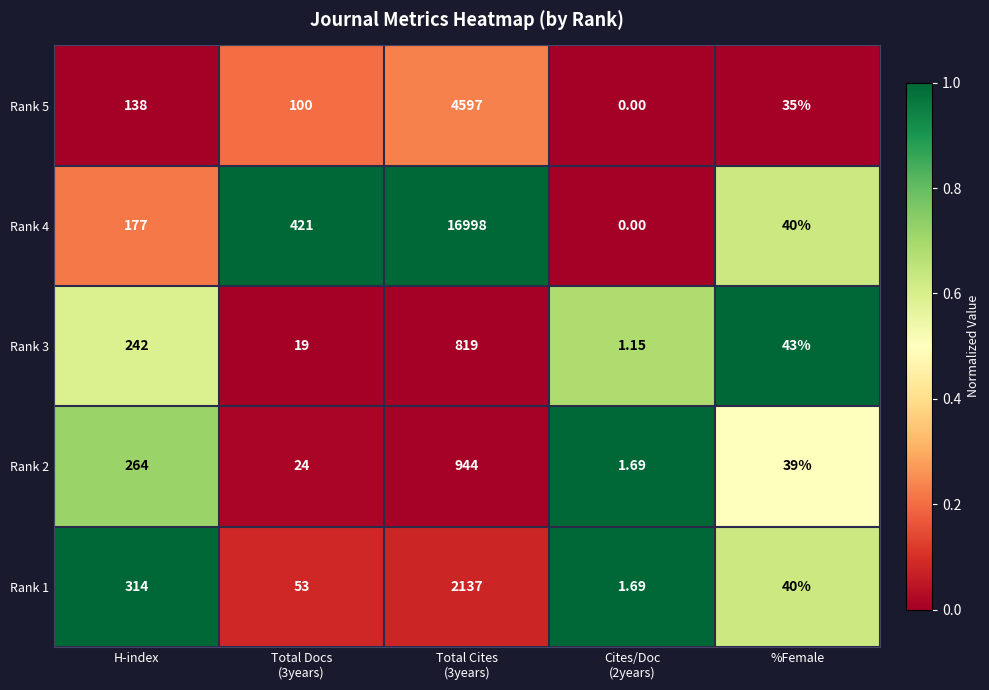

Where is Rank 3 nearest to the value 410?

H-index